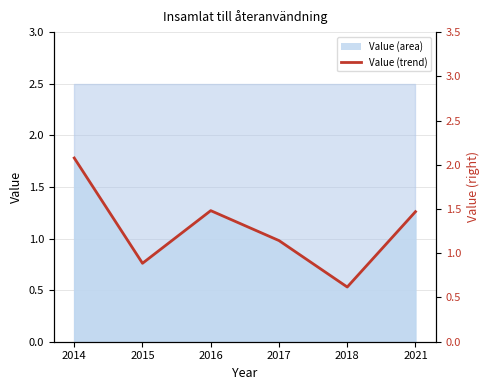

Rank the categories by value from highest to lowest.

2014, 2016, 2021, 2017, 2015, 2018